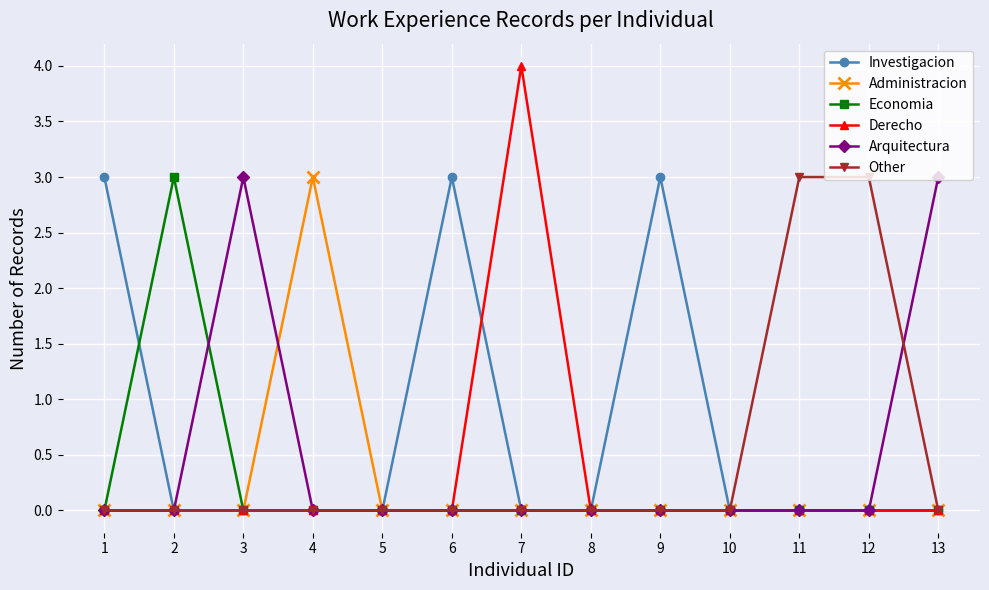

What is the difference between the highest and lowest values at 2?

3